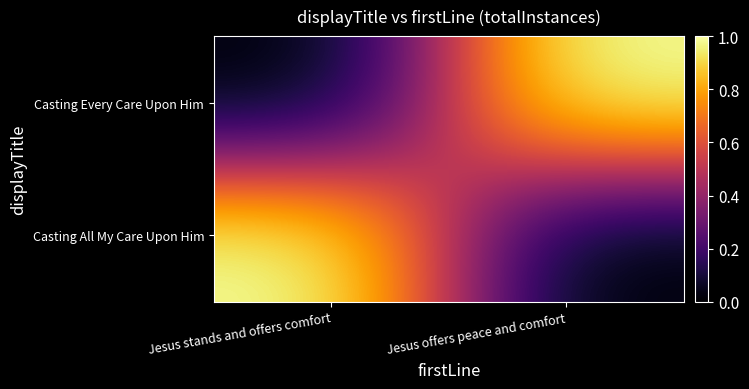

At Jesus offers peace and comfort, list the series in order from smallest to largest.

Casting All My Care Upon Him, Casting Every Care Upon Him